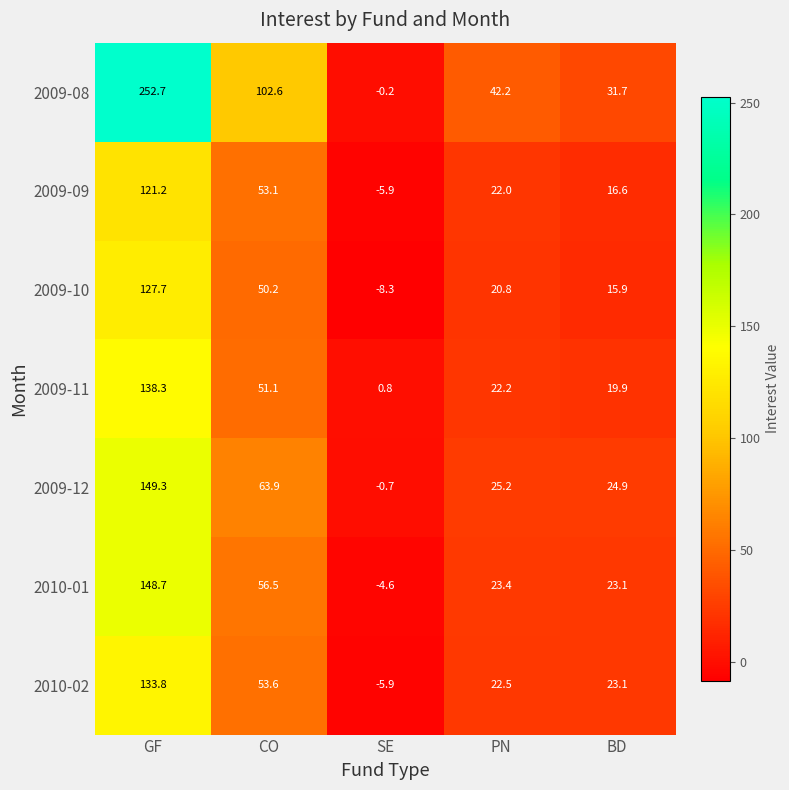

True or false: 2010-02 has a value of 36.9 at PN.

False